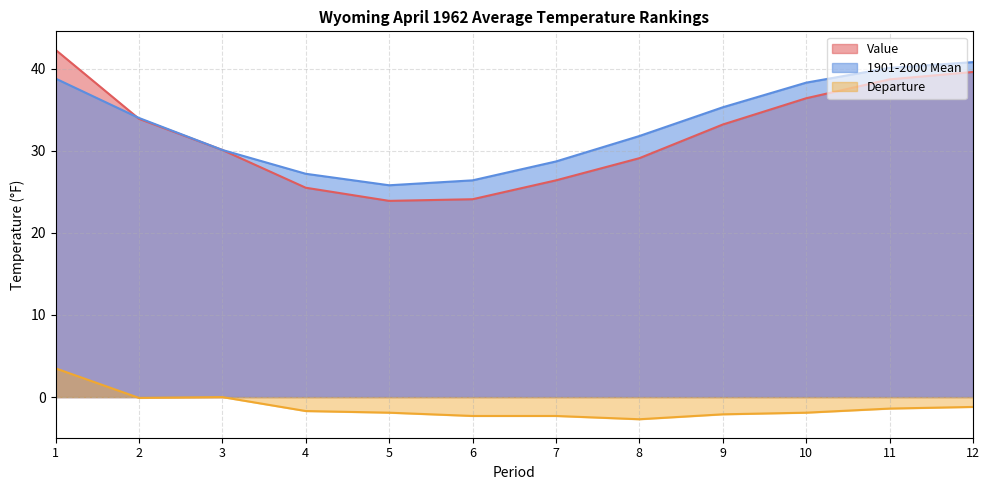

Reading left to right, transcribe all the data shown in this chart.

Value: 1=42.3	2=33.9	3=30.1	4=25.5	5=23.9	6=24.1	7=26.4	8=29.1	9=33.2	10=36.4	11=38.7	12=39.6
1901-2000 Mean: 1=38.8	2=34.0	3=30.1	4=27.2	5=25.8	6=26.4	7=28.7	8=31.8	9=35.3	10=38.3	11=40.1	12=40.8
Departure: 1=3.5	2=-0.1	3=0.0	4=-1.7	5=-1.9	6=-2.3	7=-2.3	8=-2.7	9=-2.1	10=-1.9	11=-1.4	12=-1.2